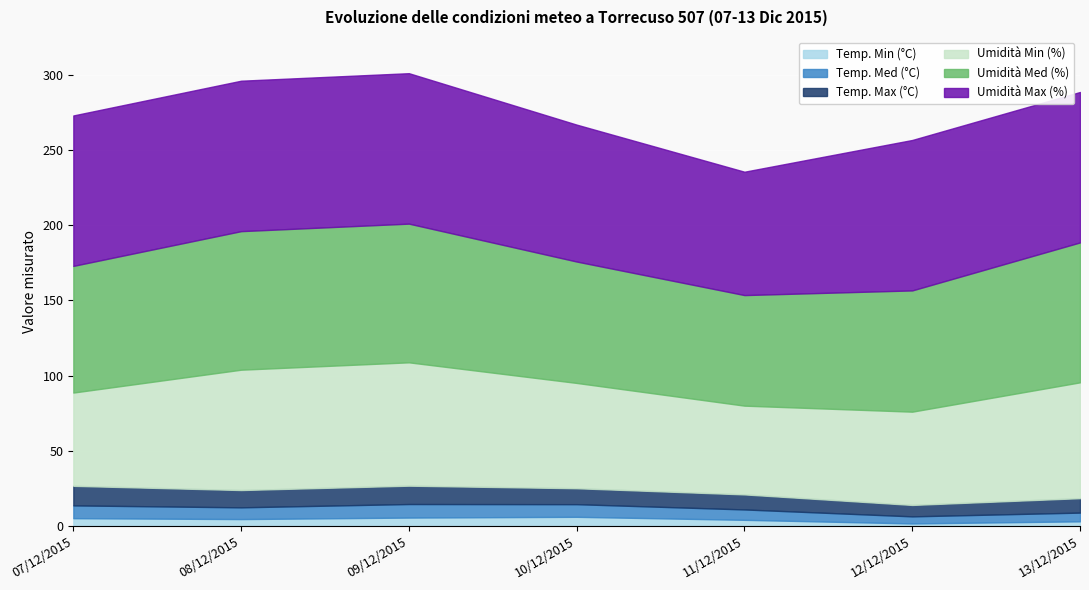

In Temp. Max (°C), how many points are lower than both neighbors (excluding endpoints)?

2